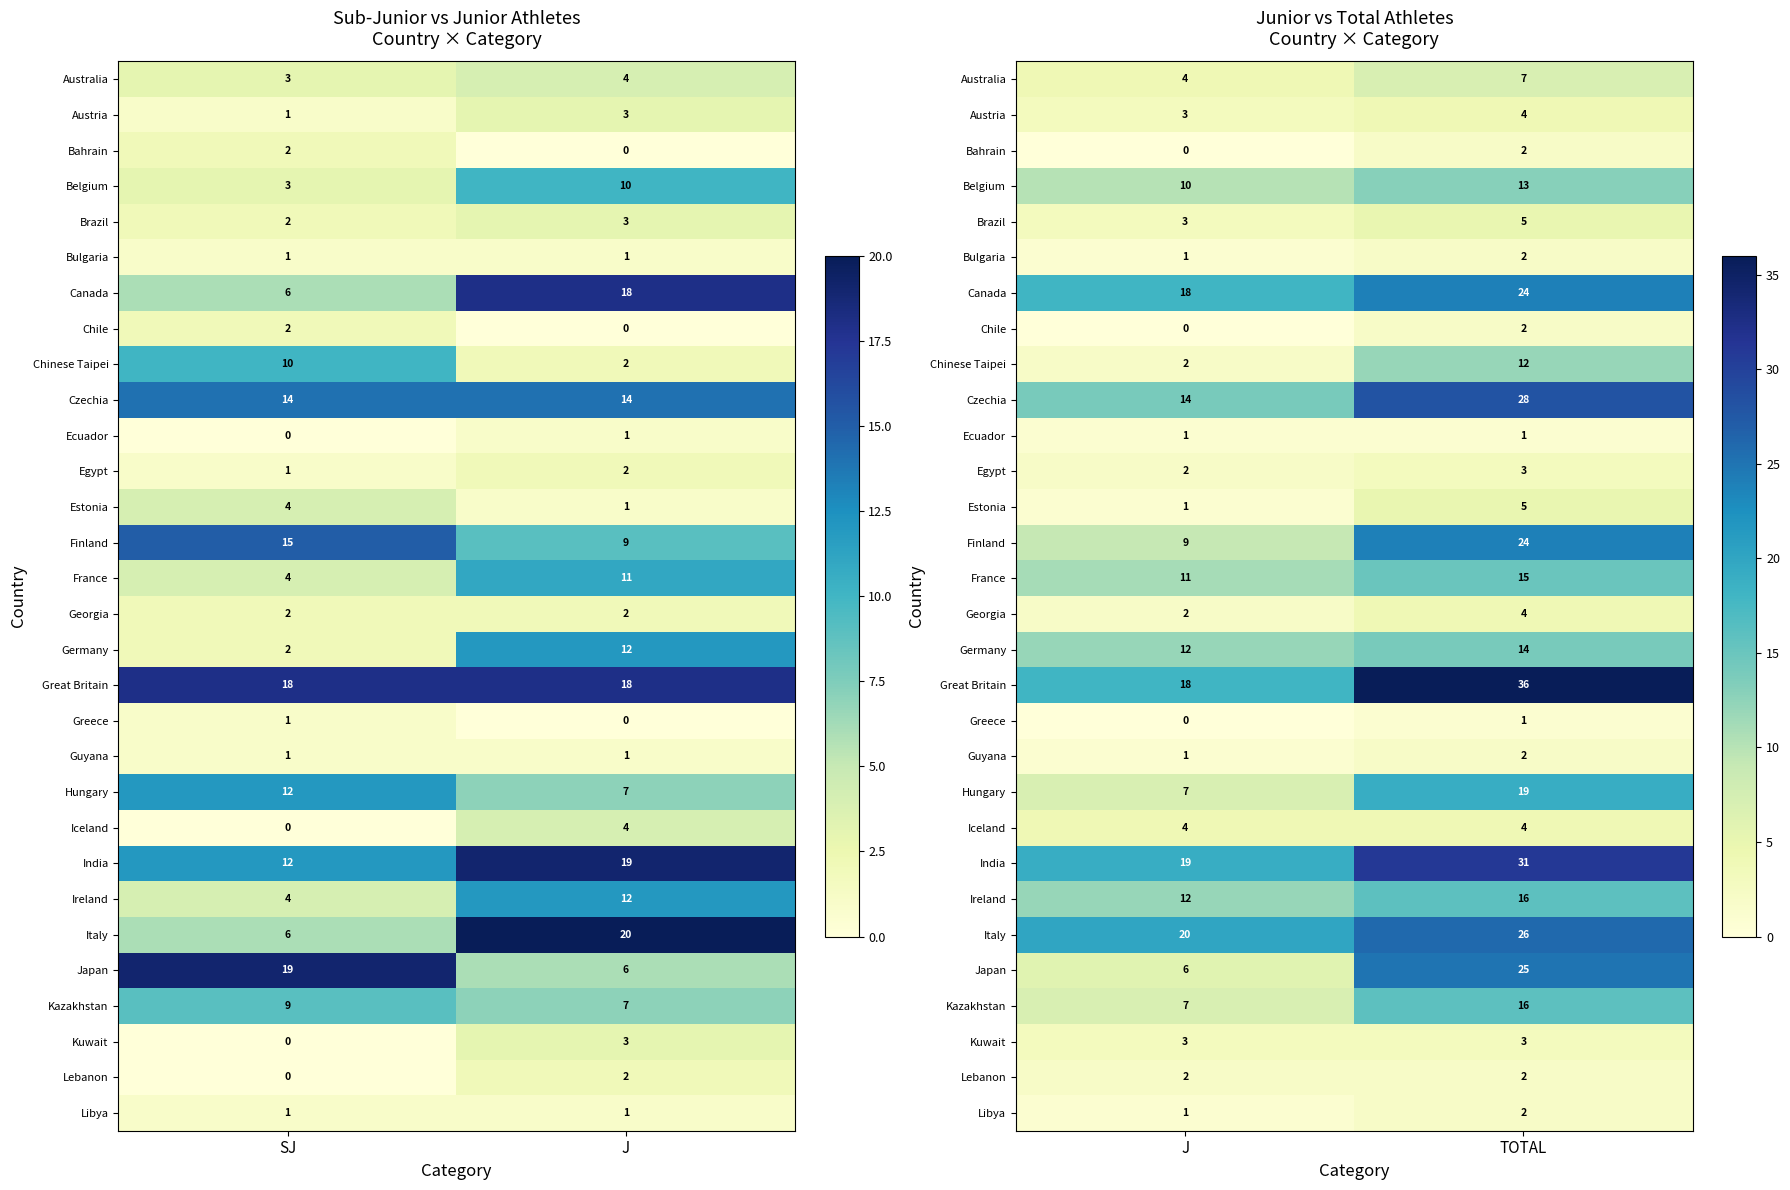

What is the difference between the maximum and minimum values in the France series?

4